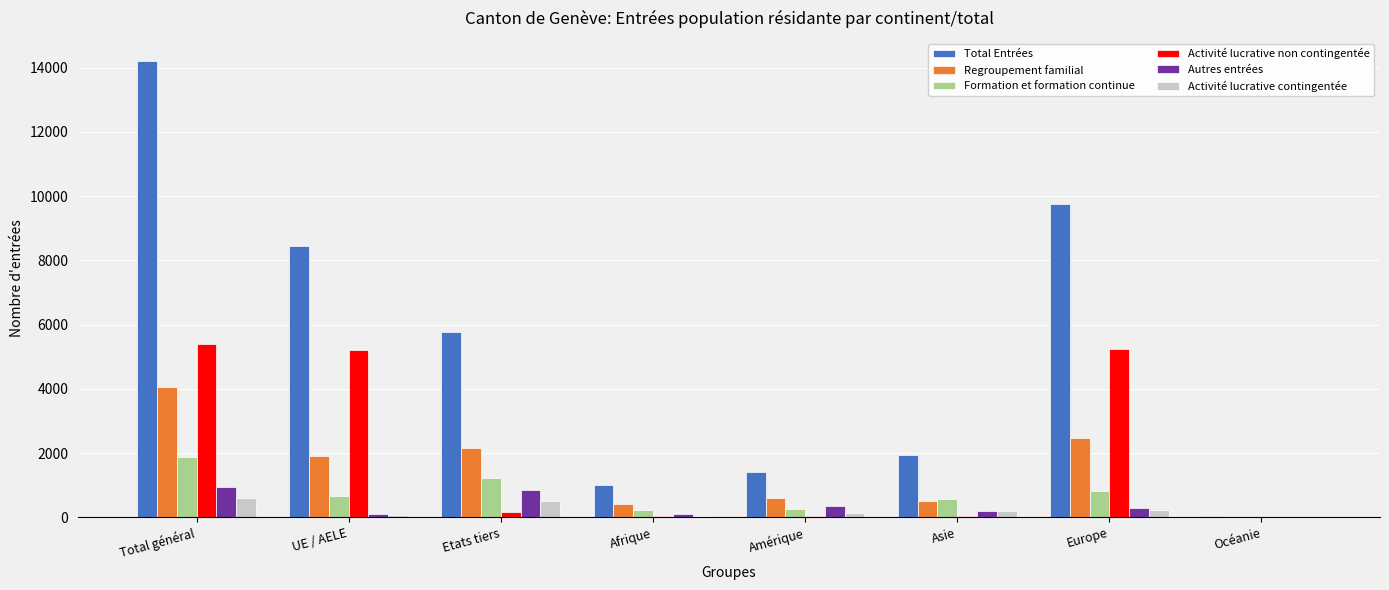

Is the value of Activité lucrative contingentée at Etats tiers greater than the value of Autres entrées at Total général?

No